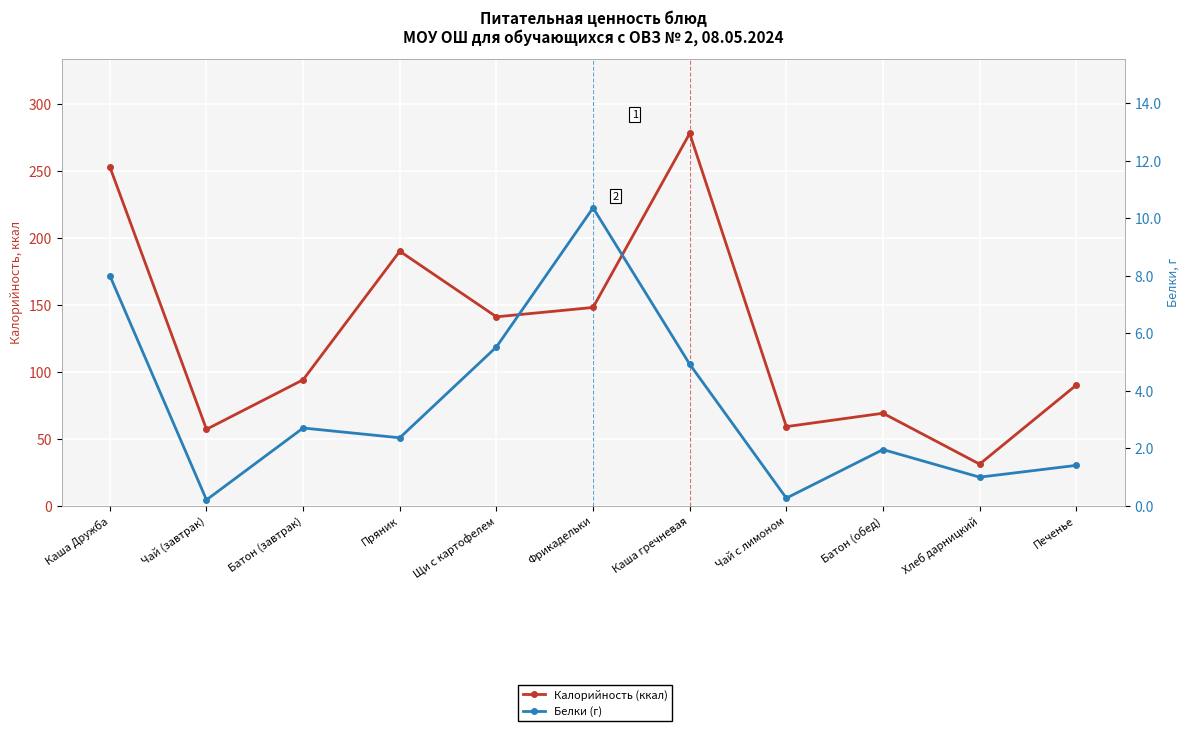

At how many categories does at least one series exceed 34?

10